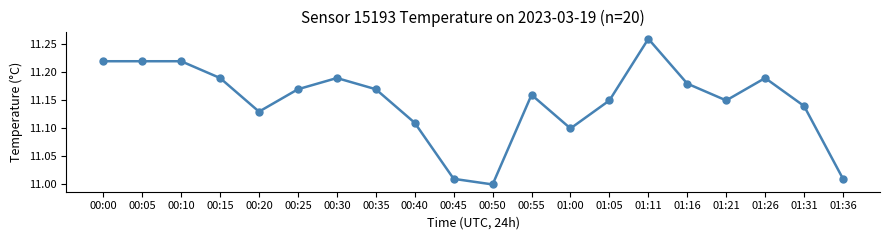

What is the label of the 9th point from the right?

00:55